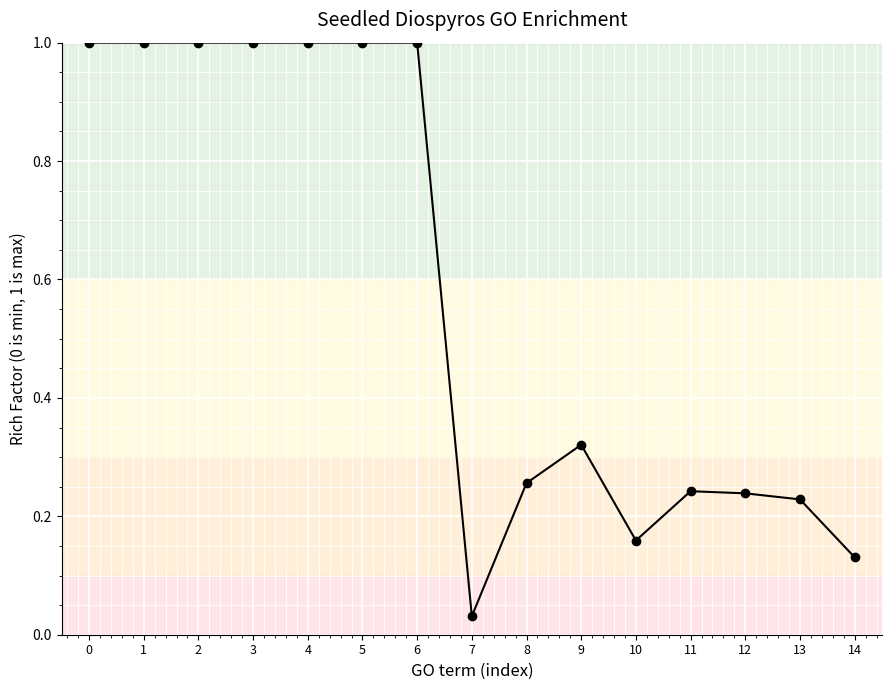

What is the change in value from 3 to 13?

-0.8